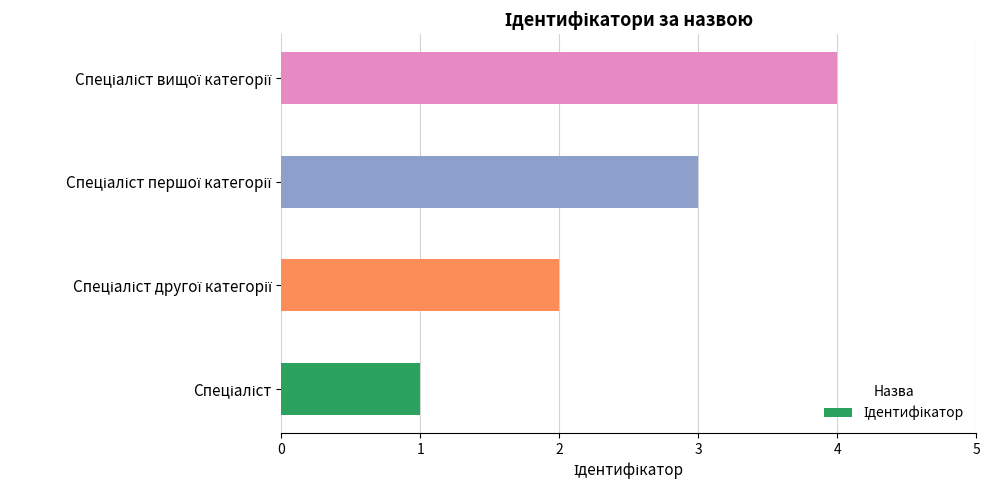

What is the sum of all values?

10